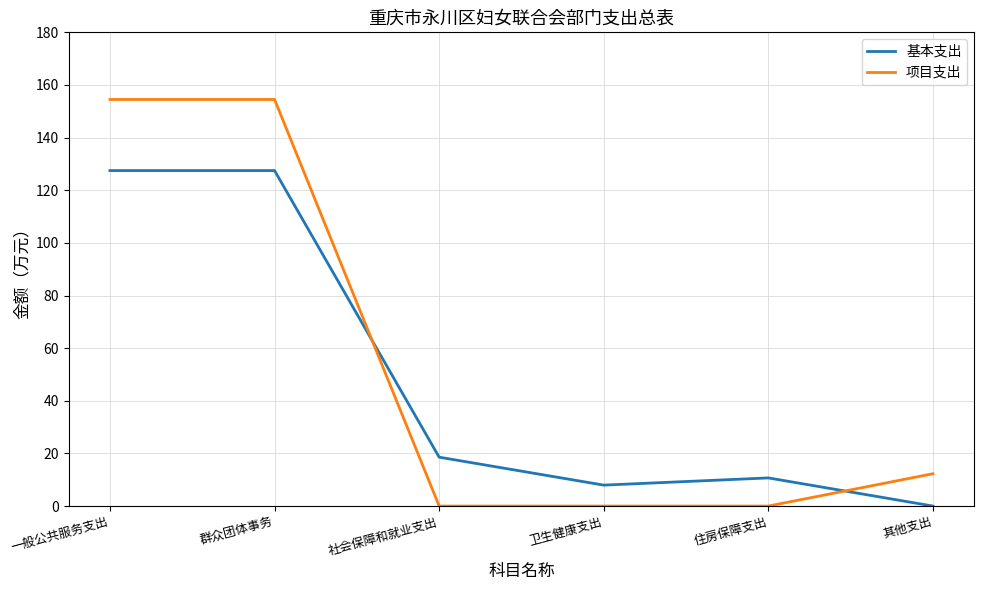

Reading left to right, list all the values displayed in this chart.

基本支出: 127.5	127.5	18.6	8.0	10.7	0.0
项目支出: 154.5	154.5	0.0	0.0	0.0	12.3